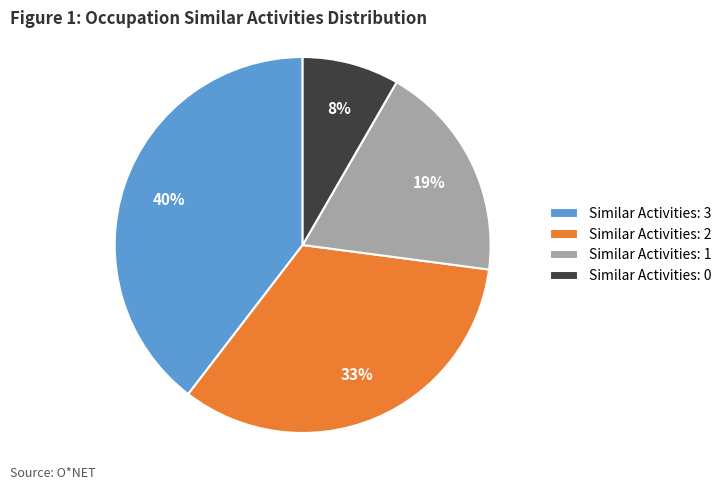

Which category has the smallest portion of the pie?

Similar Activities: 0